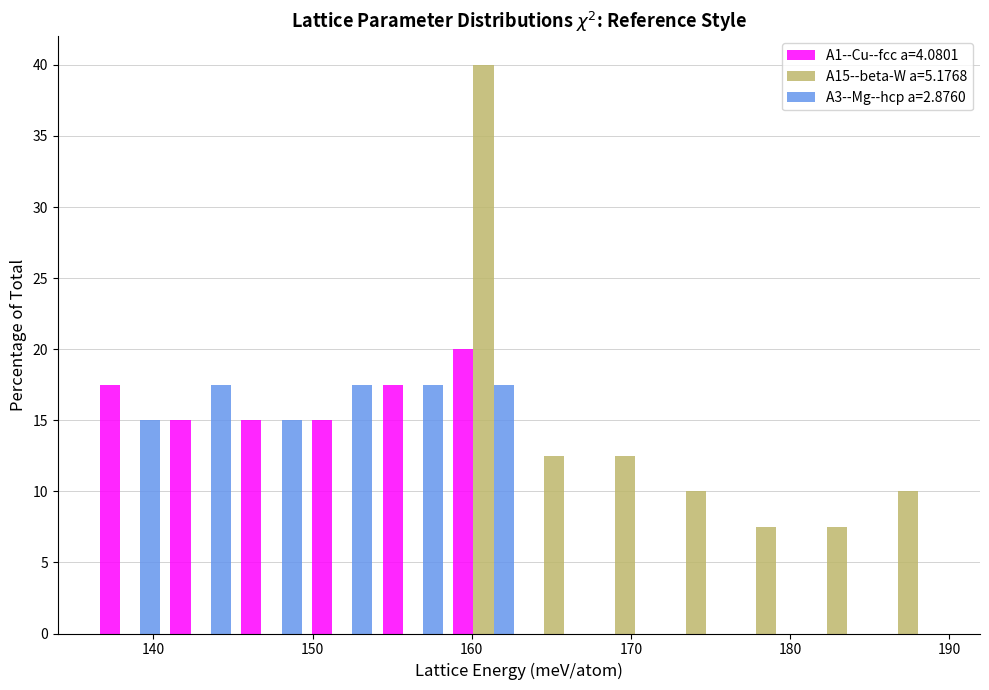

What is the height of the A1--Cu--fcc a=4.0801 bar covering 145 to 150 on the x-axis? Neither the bar edges nor the heights are printed on the chart, so give them approximately, as read against the axes.

15.0